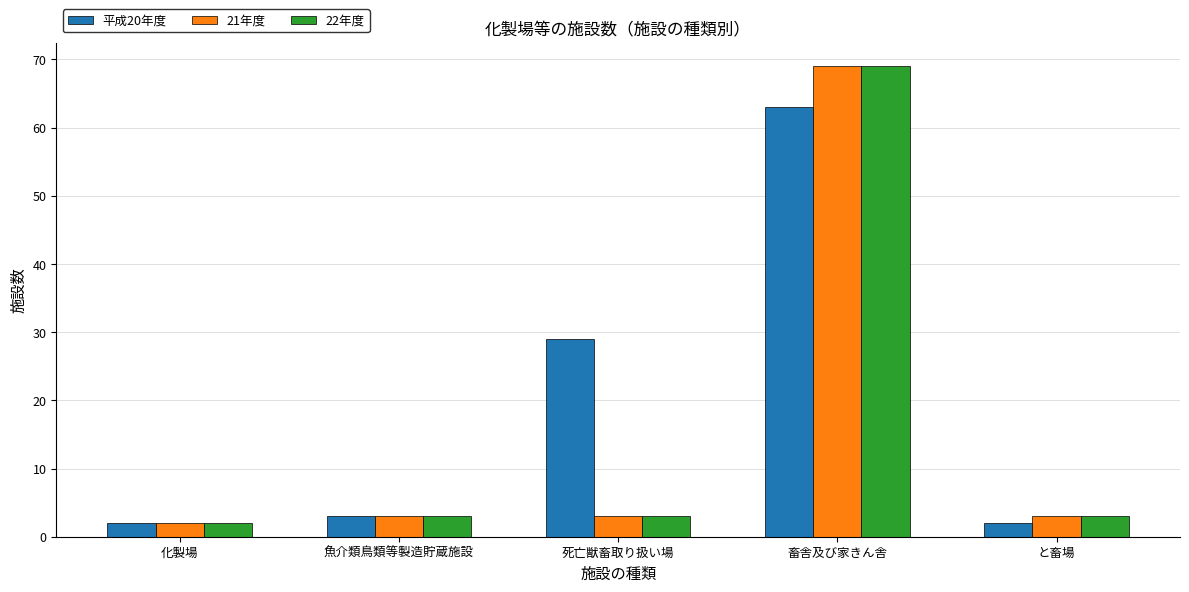

What value does the 21年度 series have at 畜舎及び家きん舎?

69